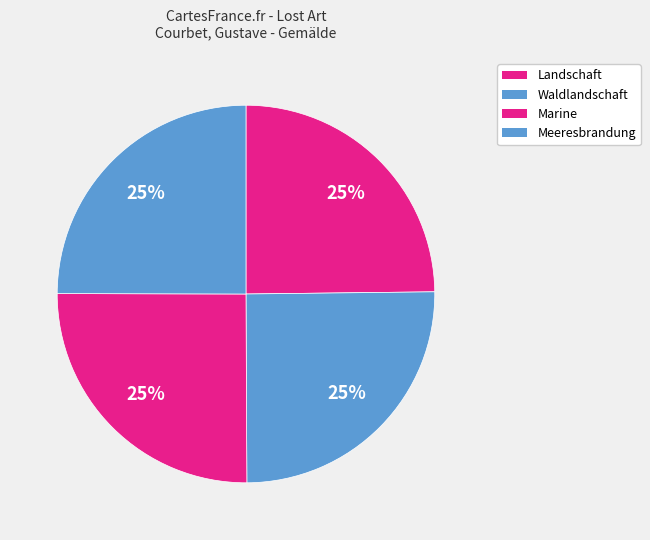

Count the number of slices in the pie.

4